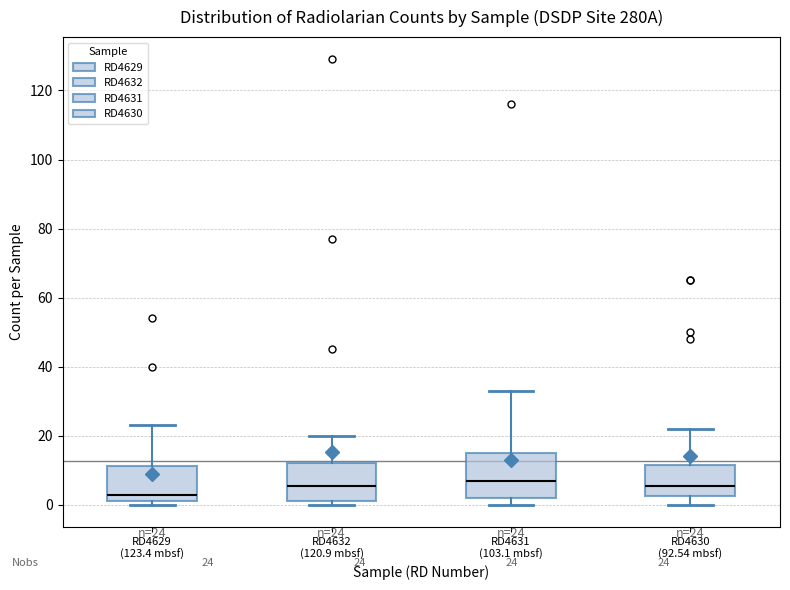

Which box's median line is the lowest?

RD4629 (123.4 mbsf)